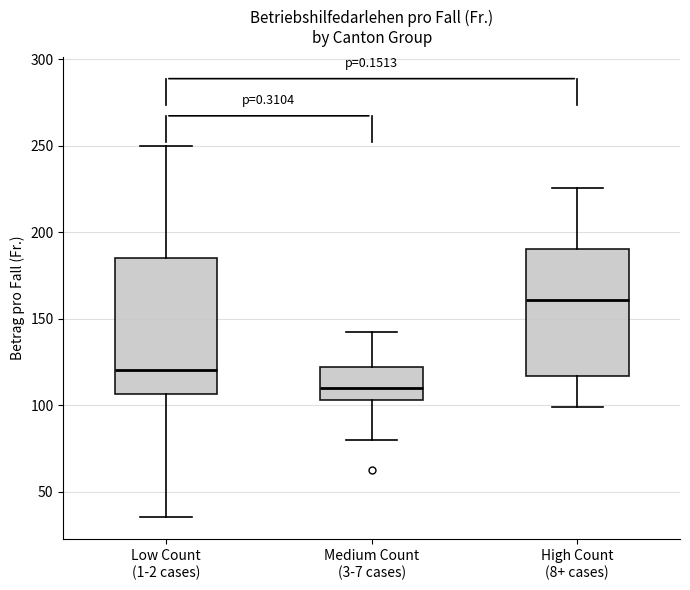

Where is the upper edge of the box for High Count (8+ cases) on the y-axis? The values are not printed on the chart, so give them approximately, as read against the axis.

190